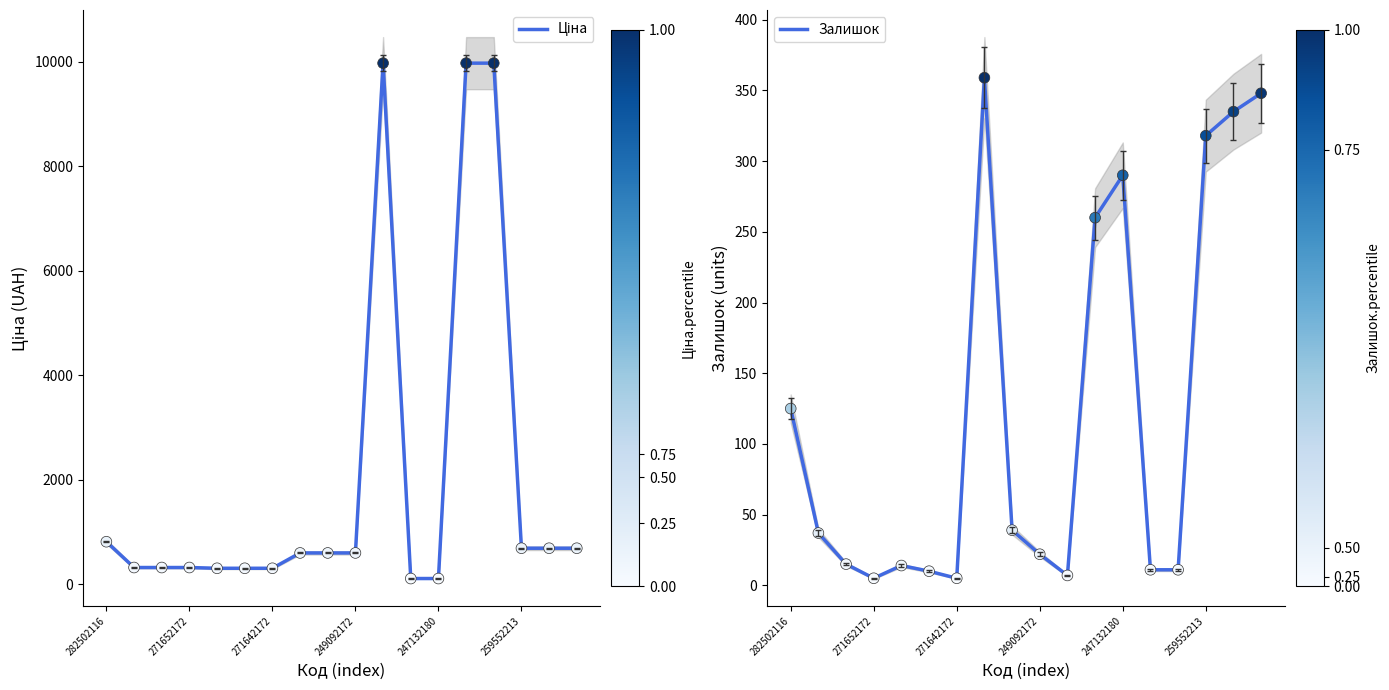

At which category is the sum across all series the highest?

13